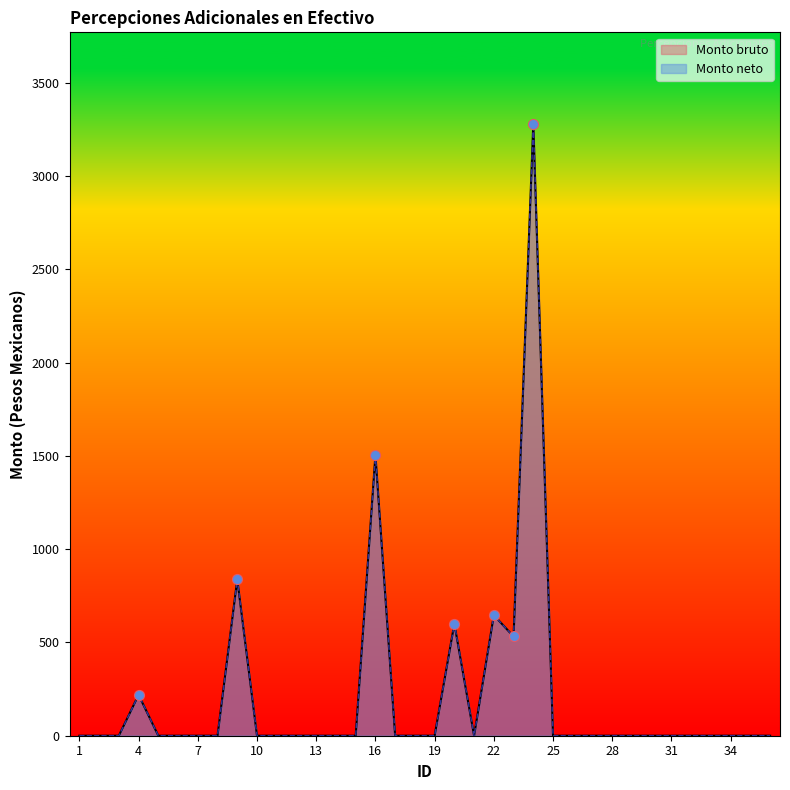

Which series reaches the minimum Y coordinate?

Monto bruto